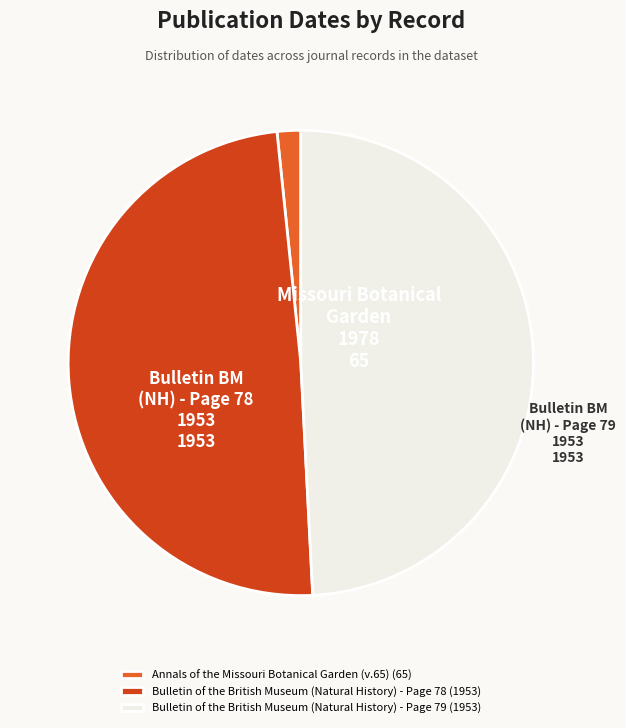

Does any single category account for the majority?

No